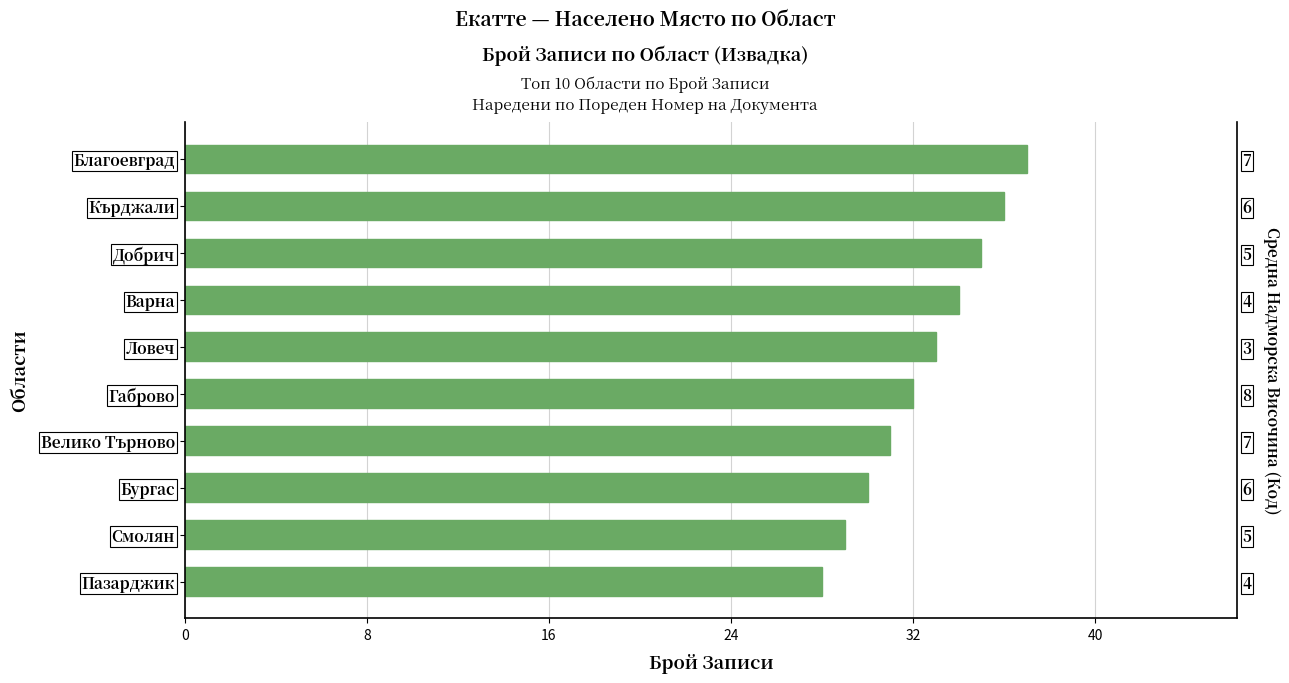

How many categories are shown in the chart?

10